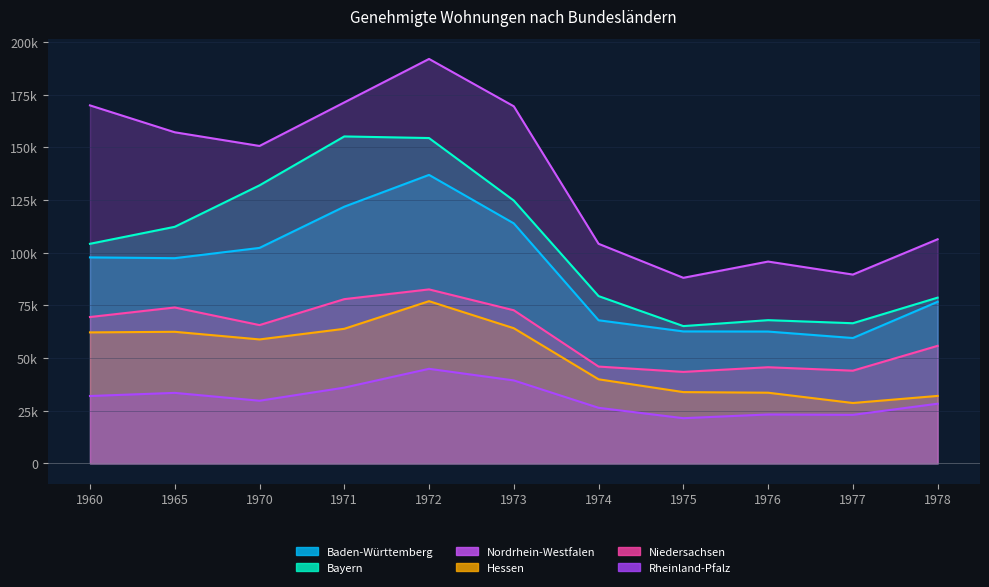

What is the difference between the Hessen values at 1960 and 1970?

3342